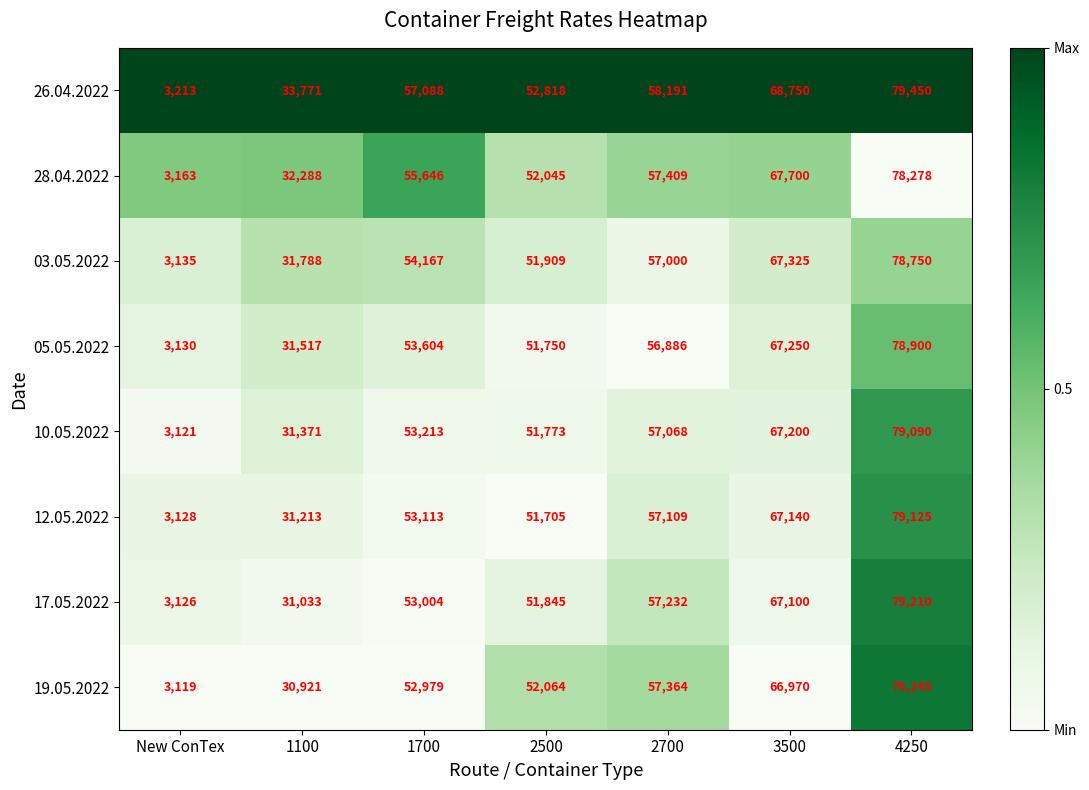

At 1100, list the series in order from largest to smallest.

26.04.2022, 28.04.2022, 03.05.2022, 05.05.2022, 10.05.2022, 12.05.2022, 17.05.2022, 19.05.2022